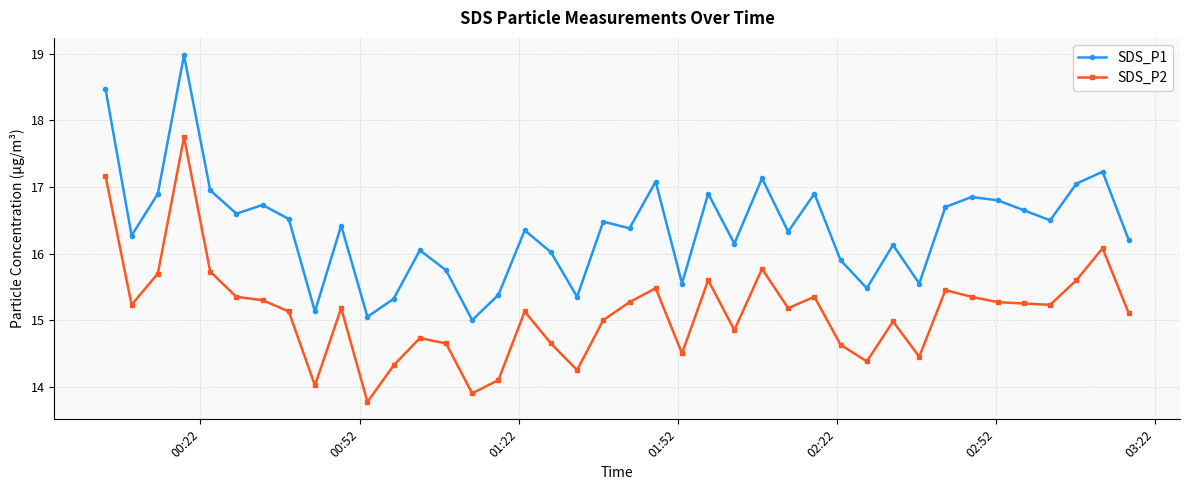

True or false: SDS_P2 and SDS_P1 cross at least once.

False